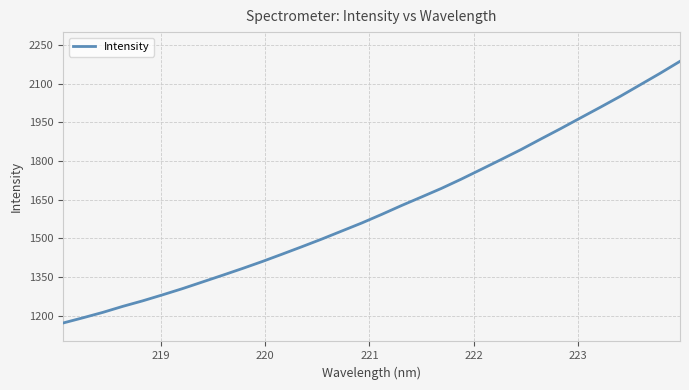

What is the smallest value displayed?

1171.5